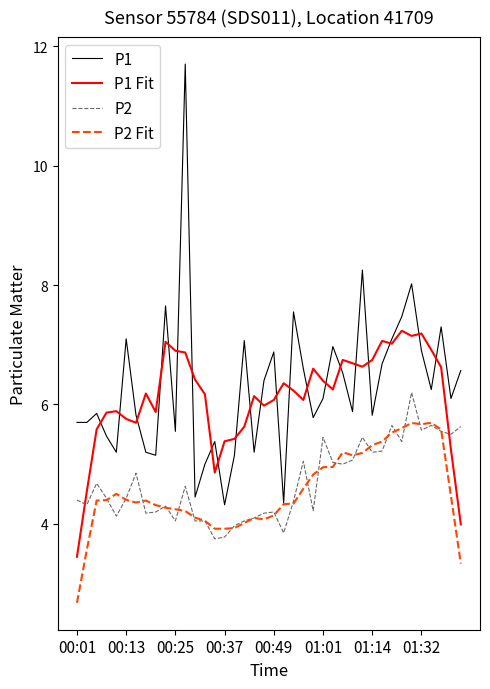

List the series in order of their peak value, highest first.

P1, P1 Fit, P2, P2 Fit